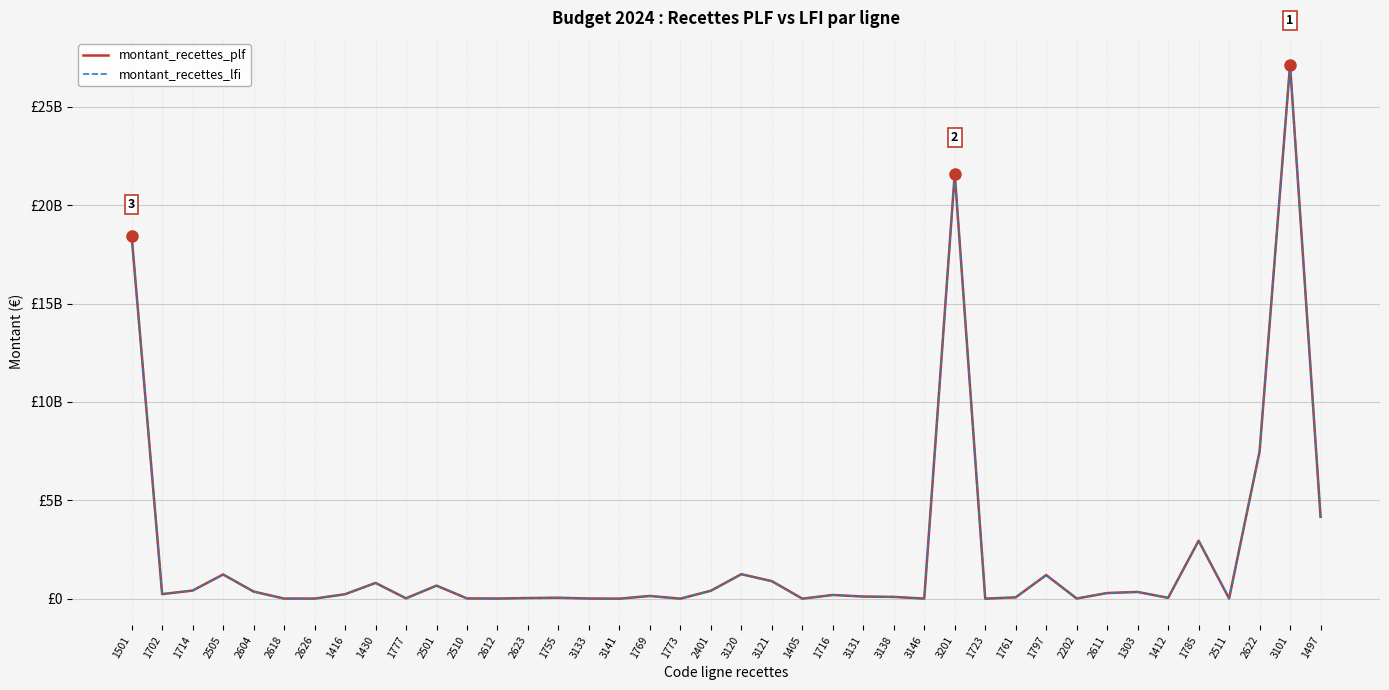

Which series changed the most between 2202 and 1785?

montant_recettes_plf